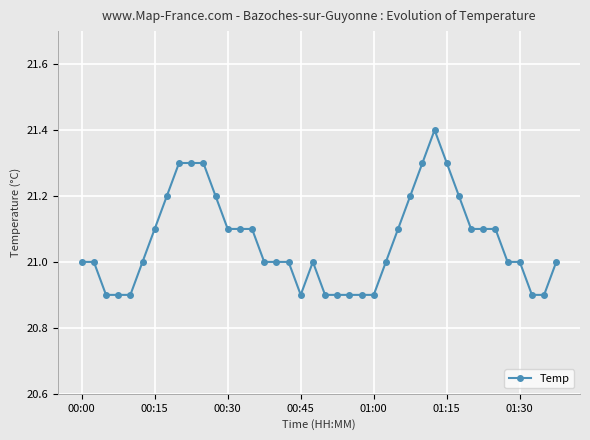

True or false: there are more than 0 points higher than both neighbors.

True